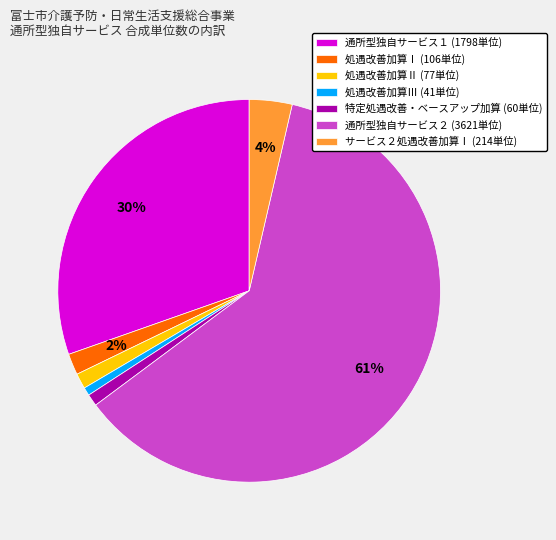

Which has a higher value, 処遇改善加算Ⅰ (106単位) or サービス２処遇改善加算Ⅰ (214単位)?

サービス２処遇改善加算Ⅰ (214単位)